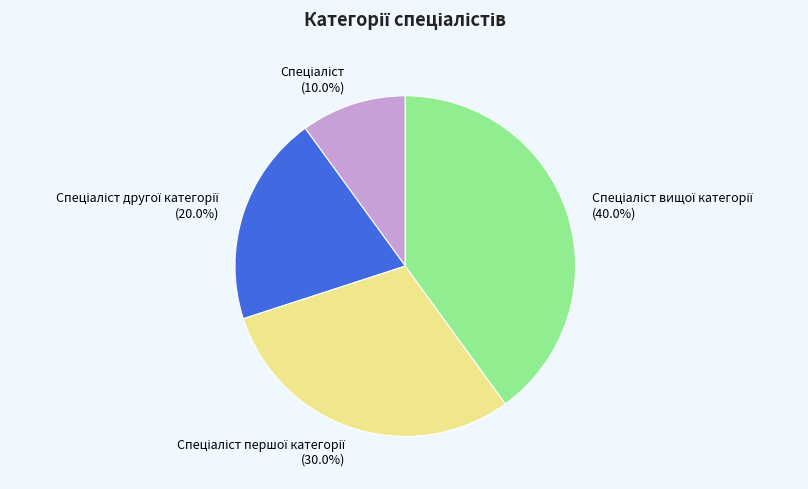

Does any single category account for the majority?

No